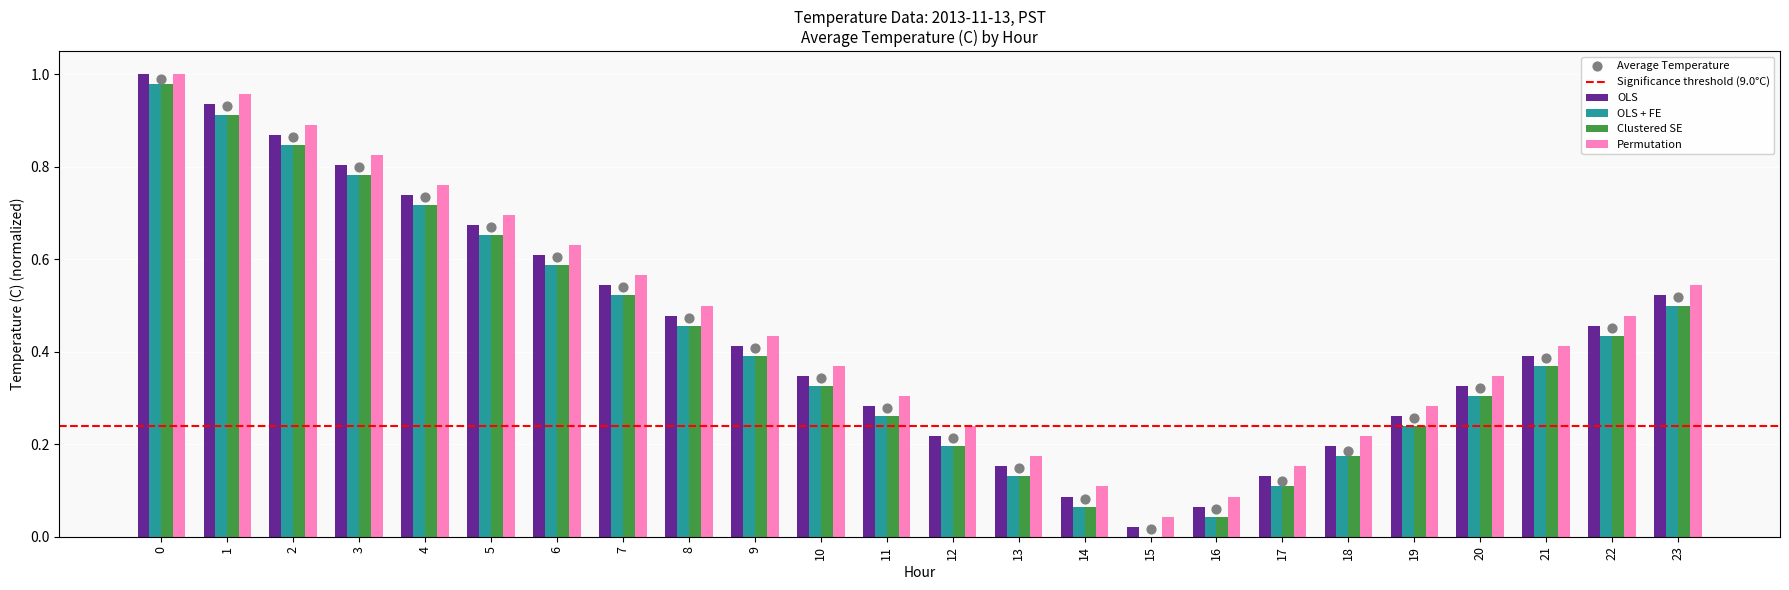

Which series reaches the maximum Y coordinate?

OLS